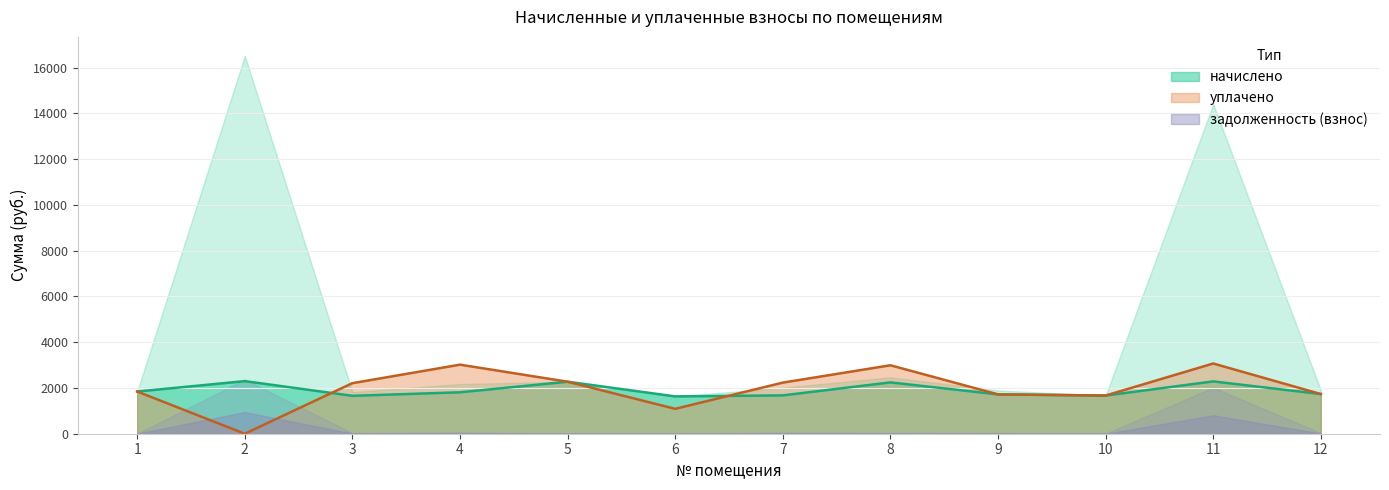

Which category has the highest value in the начислено series?

2